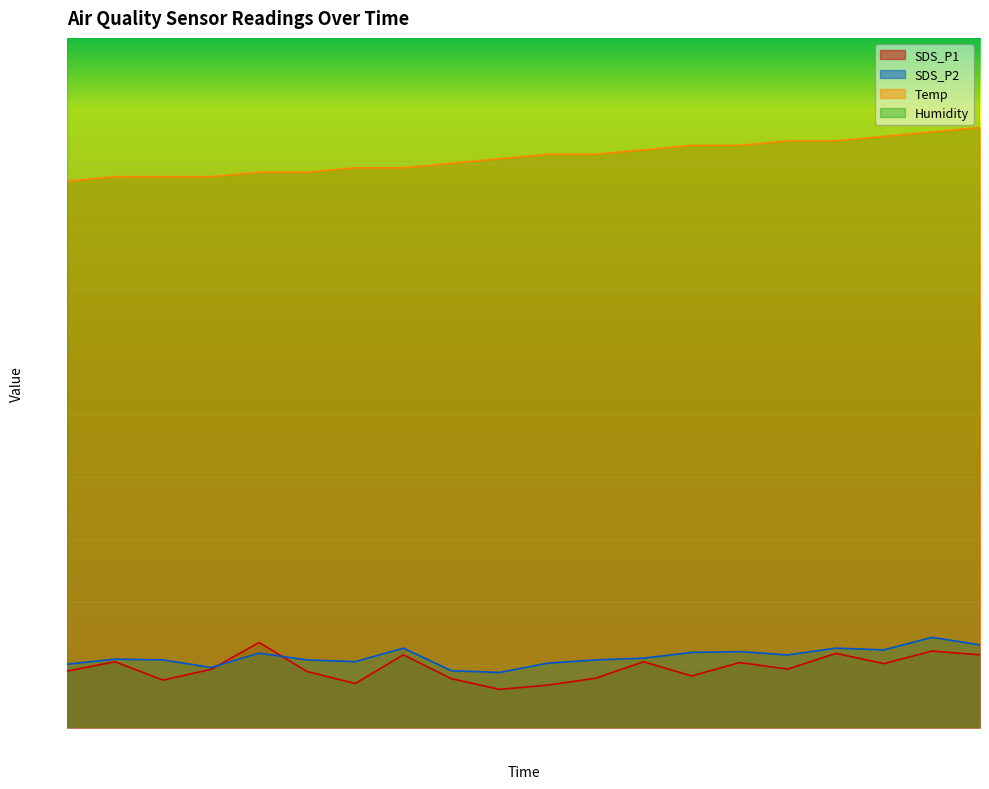

Reading left to right, extract all data points from this chart.

SDS_P1: 06:40=9.0	06:42=10.5	06:45=7.6	06:48=9.3	06:51=13.6	06:53=8.9	06:56=7.0	06:59=11.6	07:02=7.8	07:04=6.1	07:07=6.8	07:10=7.9	07:13=10.5	07:15=8.2	07:18=10.4	07:21=9.3	07:24=11.8	07:26=10.2	07:29=12.2	07:32=11.6
SDS_P2: 06:40=10.1	06:42=10.9	06:45=10.8	06:48=9.6	06:51=11.9	06:53=10.8	06:56=10.5	06:59=12.7	07:02=9.1	07:04=8.8	07:07=10.3	07:10=10.8	07:13=11.1	07:15=12.0	07:18=12.1	07:21=11.6	07:24=12.7	07:26=12.4	07:29=14.4	07:32=13.2
Temp: 06:40=87.1	06:42=87.9	06:45=87.9	06:48=87.9	06:51=88.6	06:53=88.6	06:56=89.3	06:59=89.3	07:02=90.0	07:04=90.7	07:07=91.4	07:10=91.4	07:13=92.1	07:15=92.9	07:18=92.9	07:21=93.6	07:24=93.6	07:26=94.3	07:29=95.0	07:32=95.7